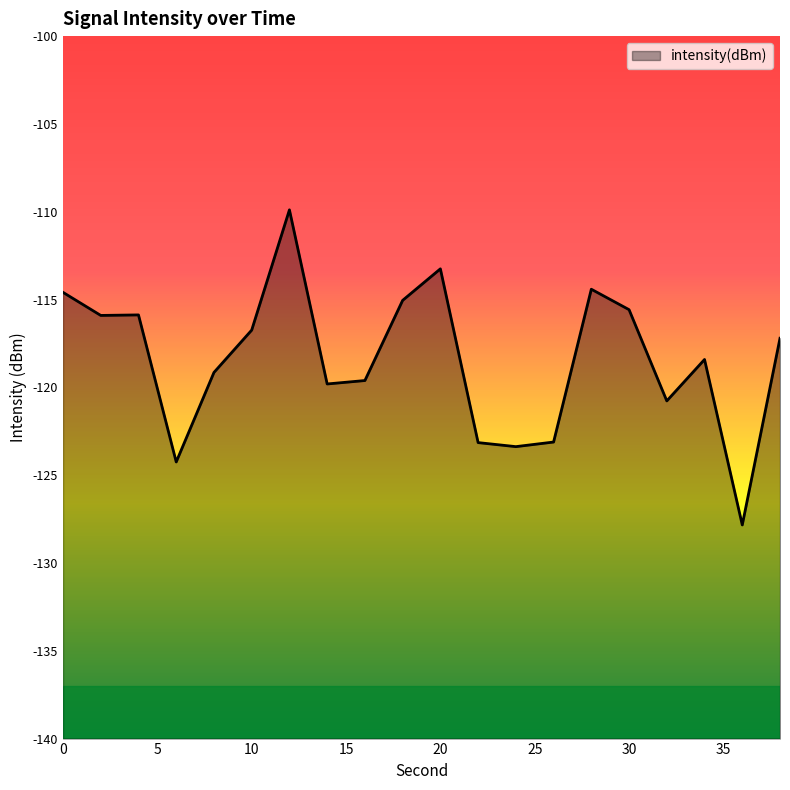

Reading right to left, transcribe all the data shown in this chart.

38=-117.2	36=-127.8	34=-118.4	32=-120.8	30=-115.6	28=-114.4	26=-123.1	24=-123.4	22=-123.1	20=-113.3	18=-115.0	16=-119.6	14=-119.8	12=-109.9	10=-116.7	8=-119.2	6=-124.2	4=-115.9	2=-115.9	0=-114.6